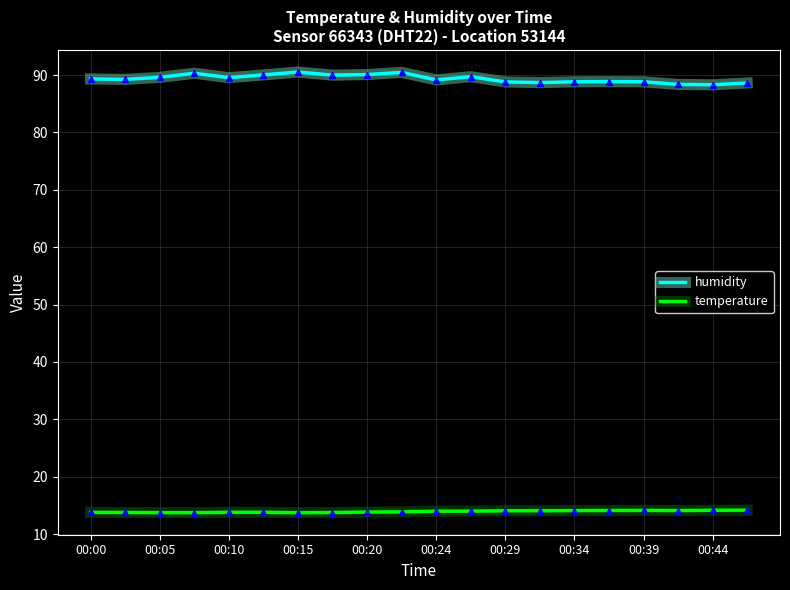

True or false: temperature and humidity cross at least once.

False